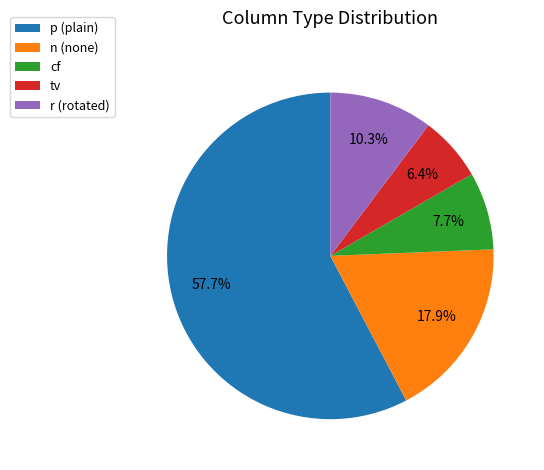

Is p the majority of the pie?

Yes